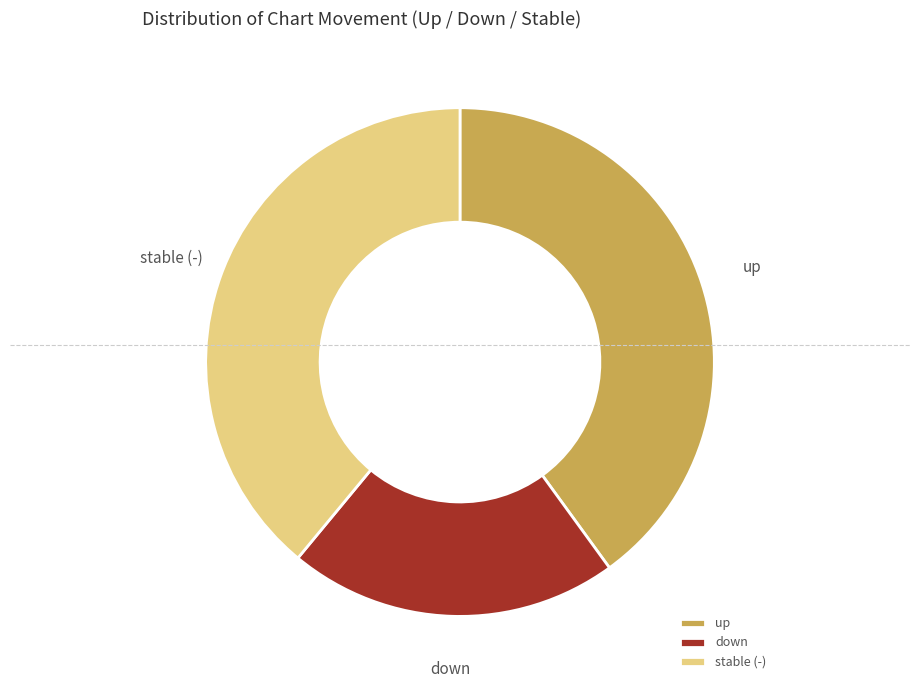

Rank the categories by value from lowest to highest.

down, stable (-), up